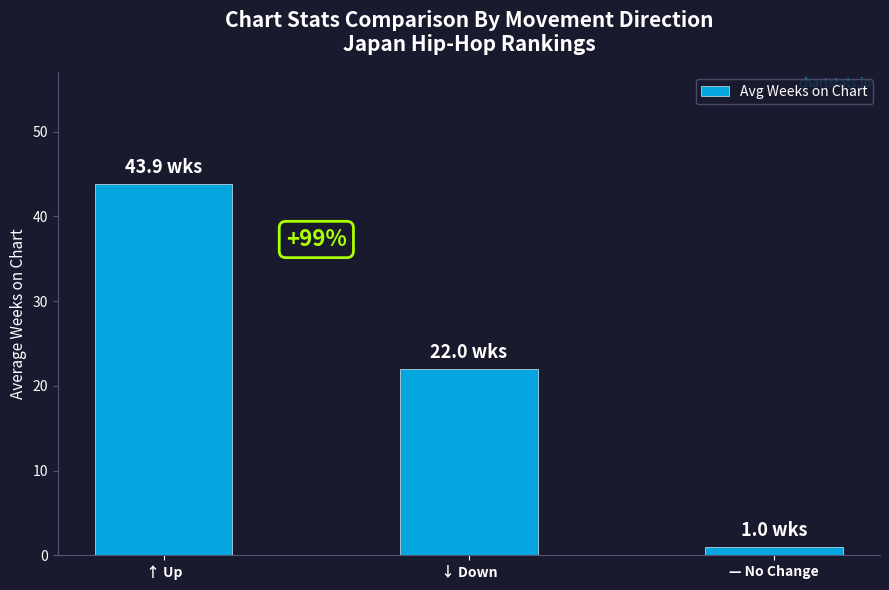

What is the ratio of the value at ↑ Up to the value at — No Change?

43.9